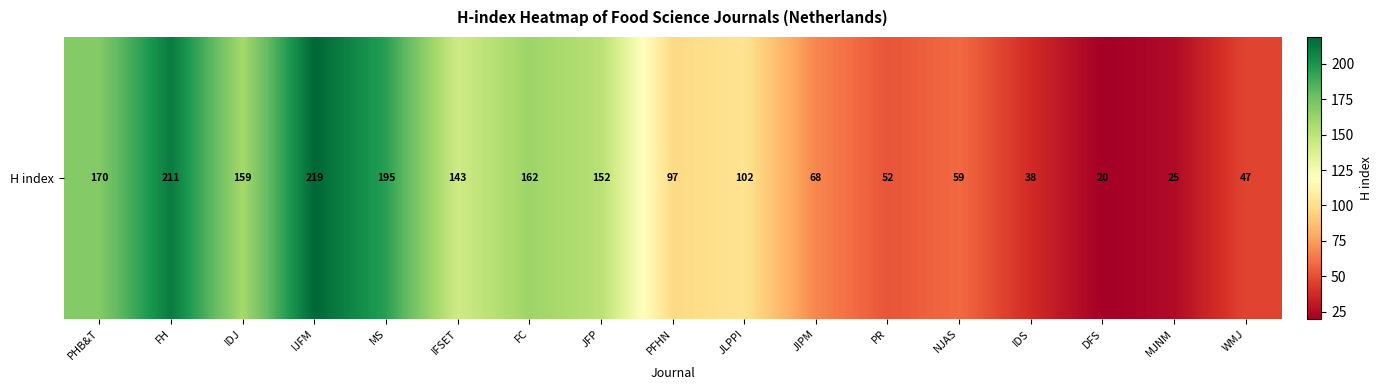

Reading left to right, transcribe all the data shown in this chart.

170	211	159	219	195	143	162	152	97	102	68	52	59	38	20	25	47